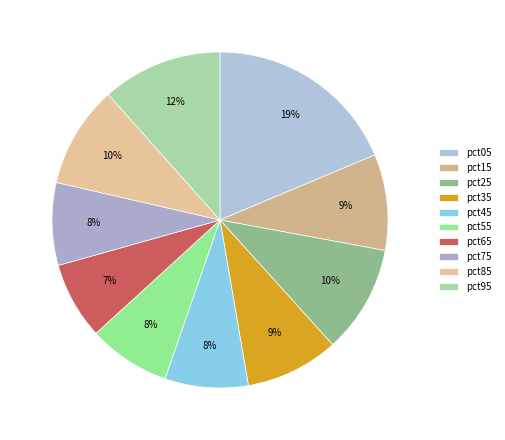

What is the total percentage of pct25 and pct85?

20.2%